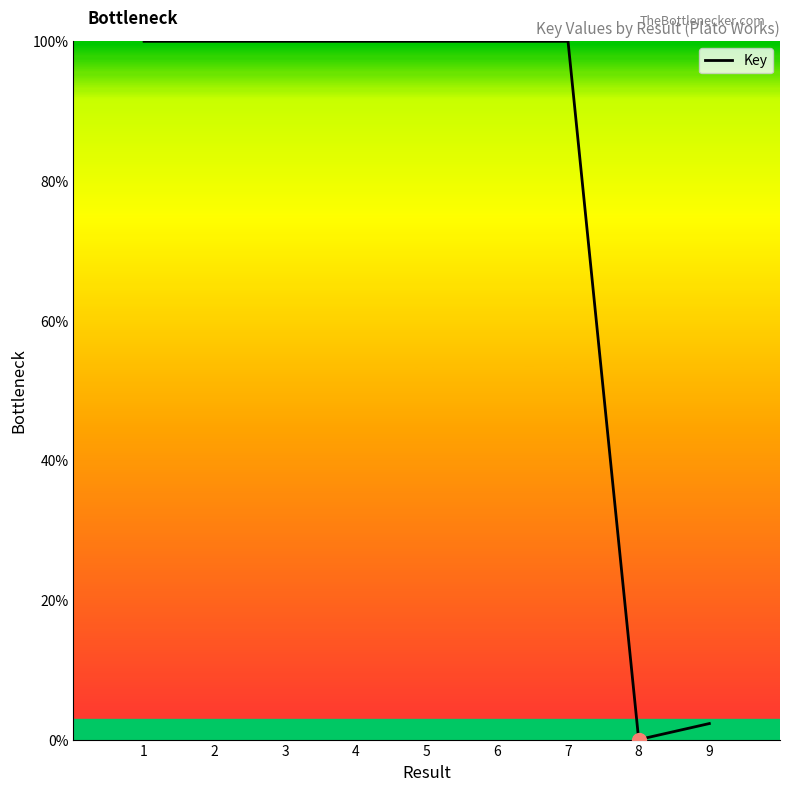

What is the maximum value shown in the chart?

100.0